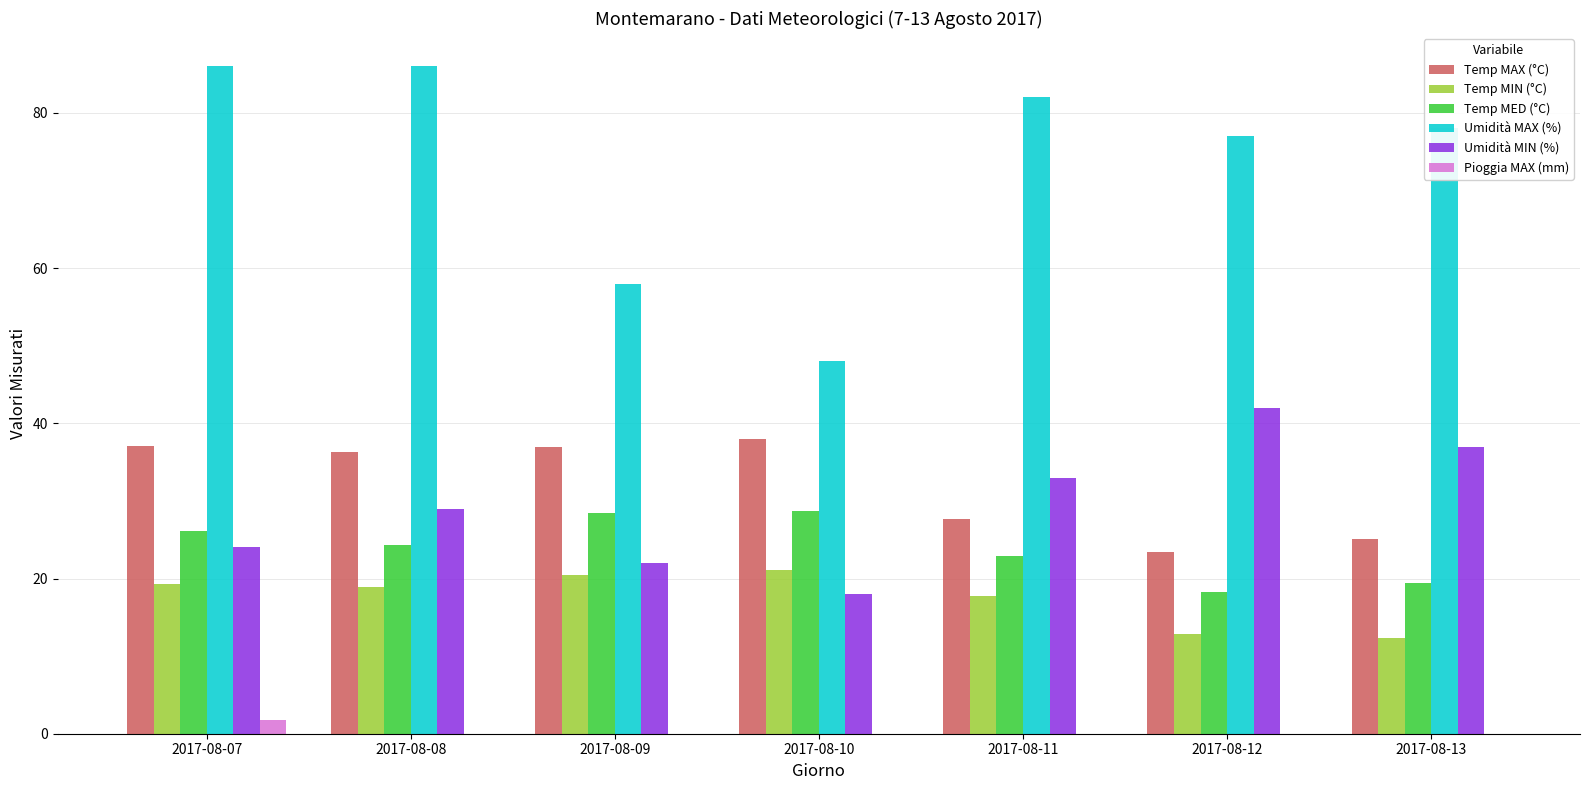

How many distinct data groups are displayed?

6